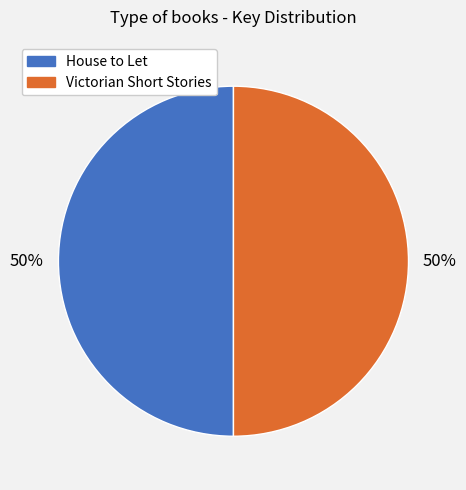

What is the ratio of the value at Victorian Short Stories to the value at House to Let?

1.0